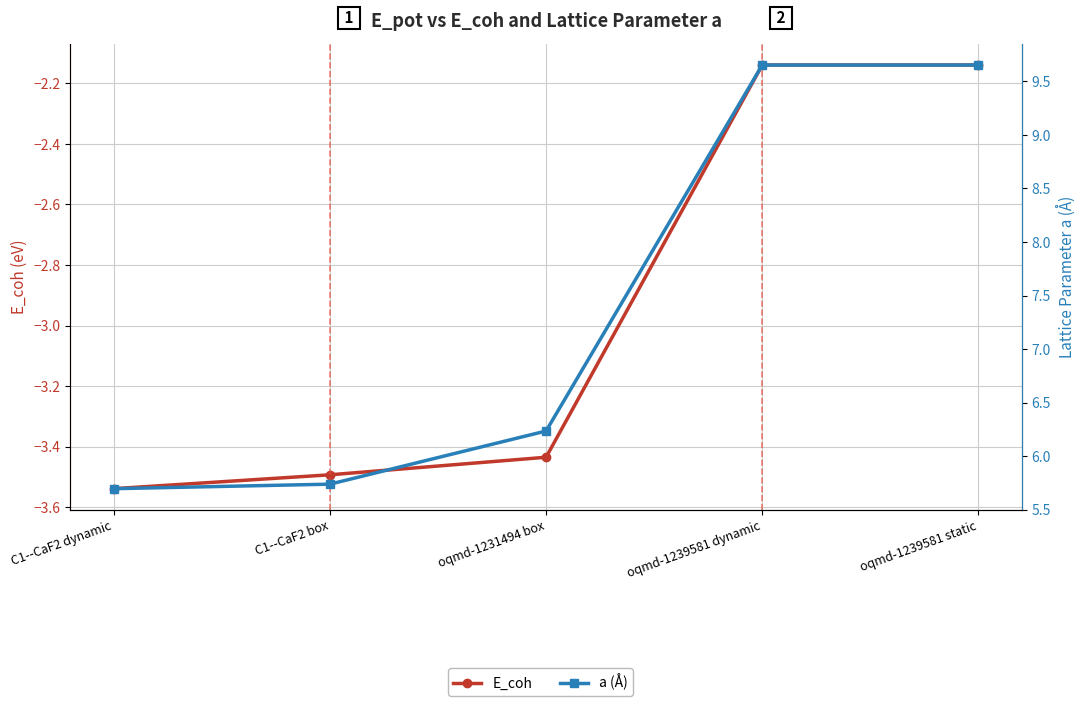

Which category has the lowest value in the E_coh series?

C1--CaF2 dynamic